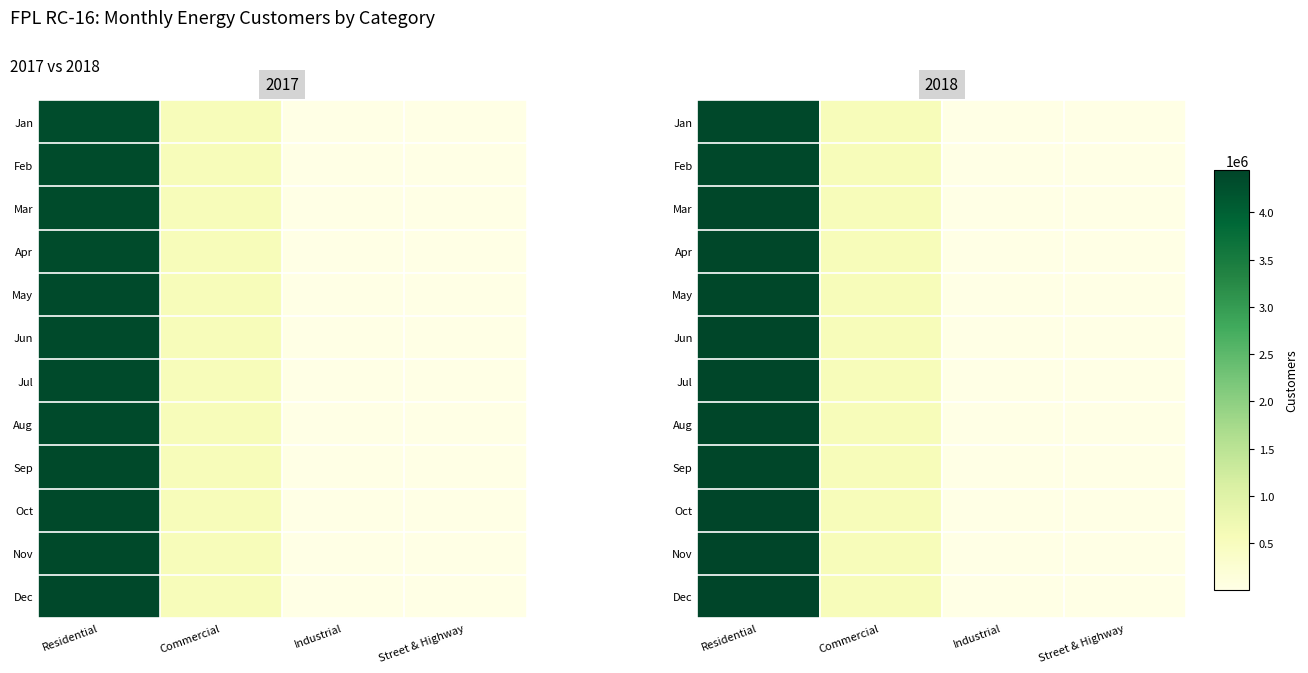

Where is Oct nearest to the value 2220383?

Commercial